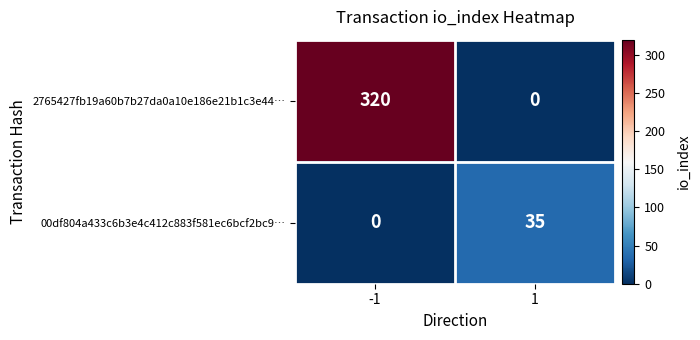

The value of 00df804a433c6b3e4c412c883f581ec6bcf2bc9… at -1 is -21. True or false?

False